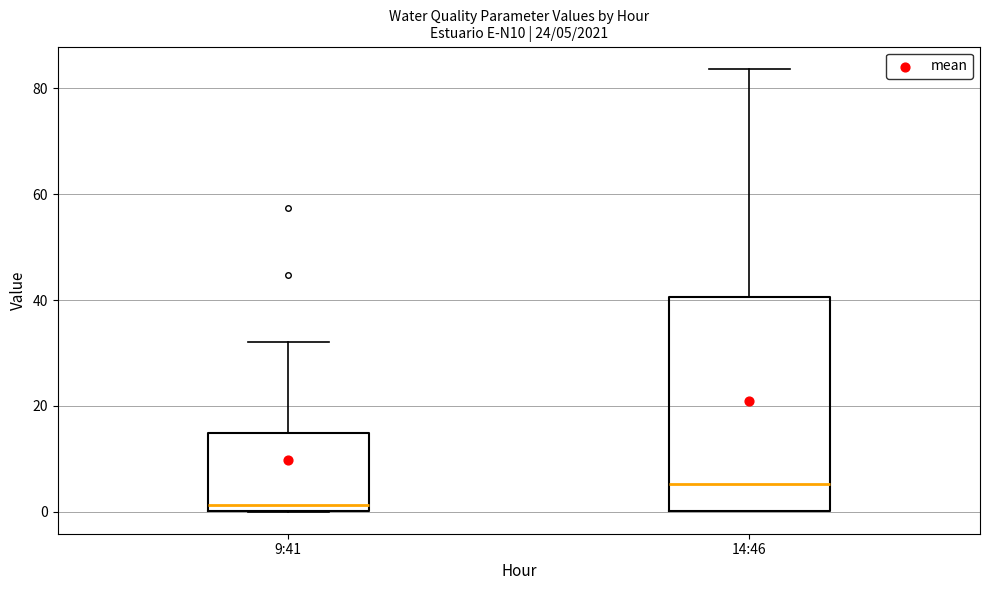

Which box has the highest median line?

14:46